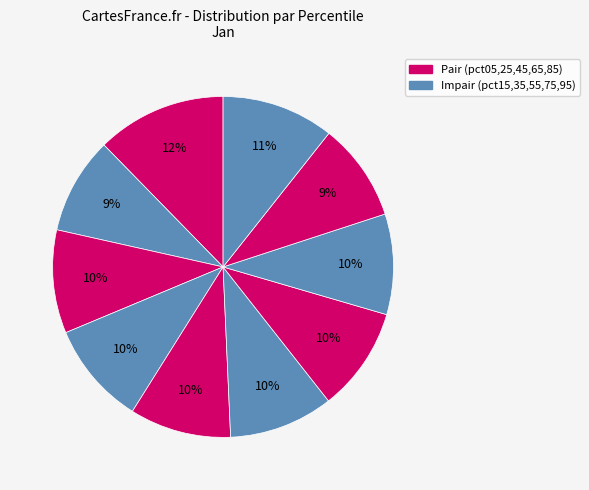

How many segments does this pie chart have?

10